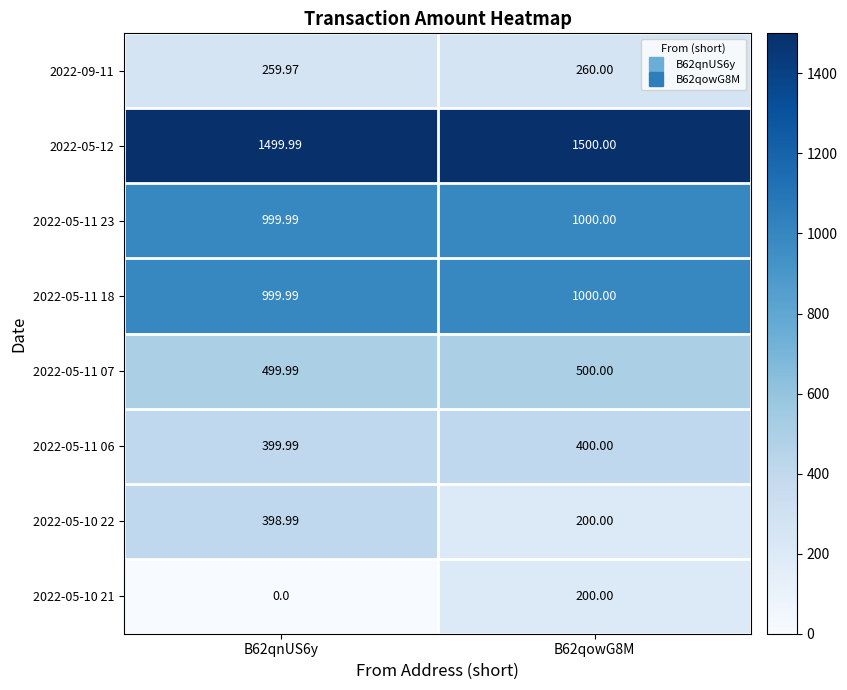

What is the greatest value displayed?

1500.0